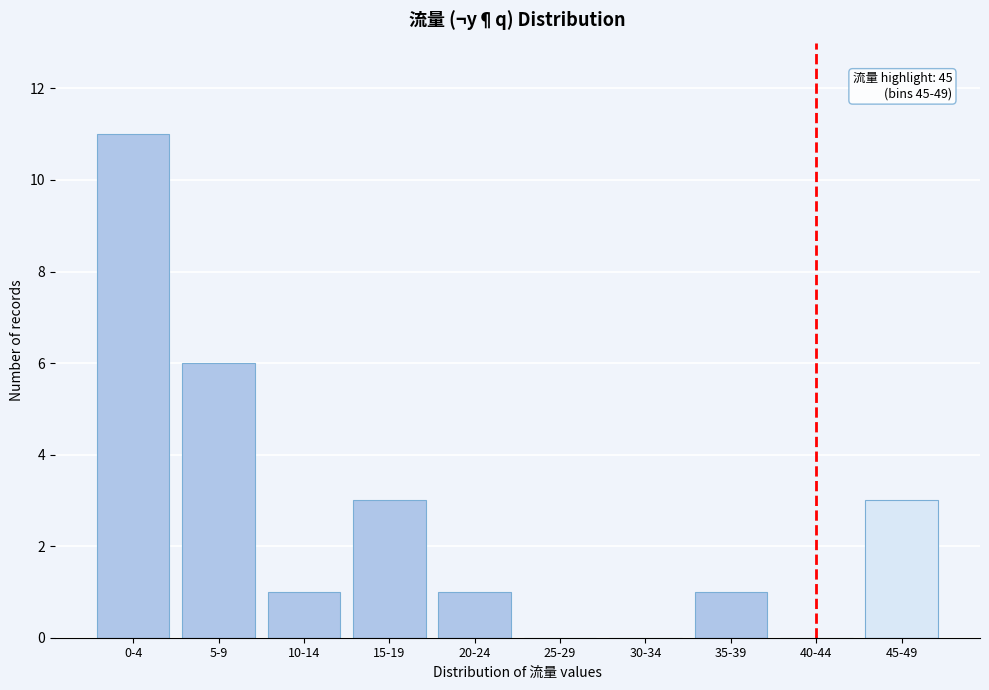

Reading left to right, what are all the values shown in this chart?

0-4=11	5-9=6	10-14=1	15-19=3	20-24=1	25-29=0	30-34=0	35-39=1	40-44=0	45-49=3